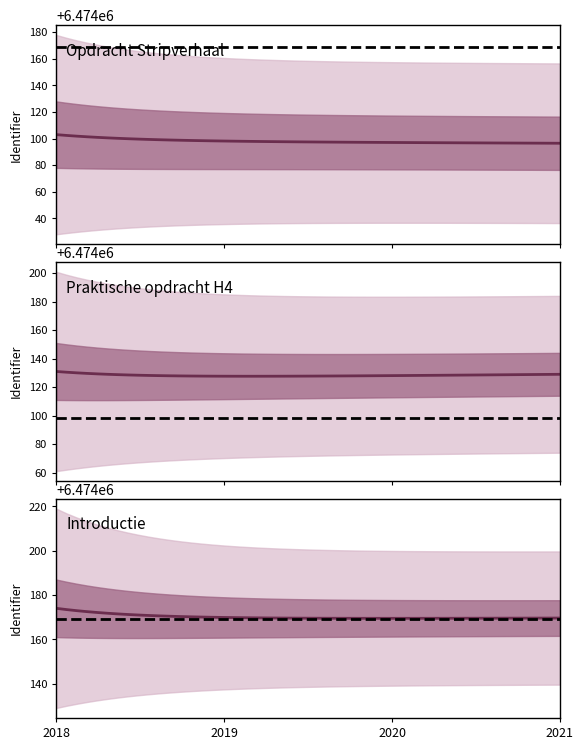

Which has a higher value, 2020-12-17 or 2020-12-17?

2020-12-17